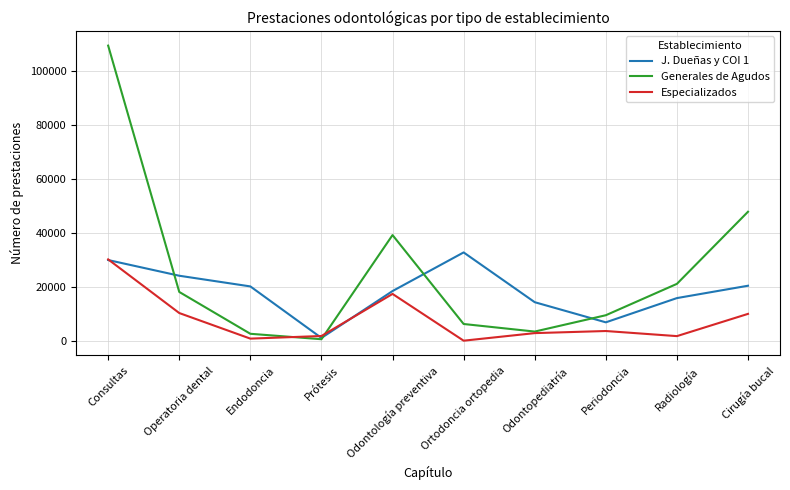

Which series changed the most between Odontología preventiva and Radiología?

Generales de Agudos